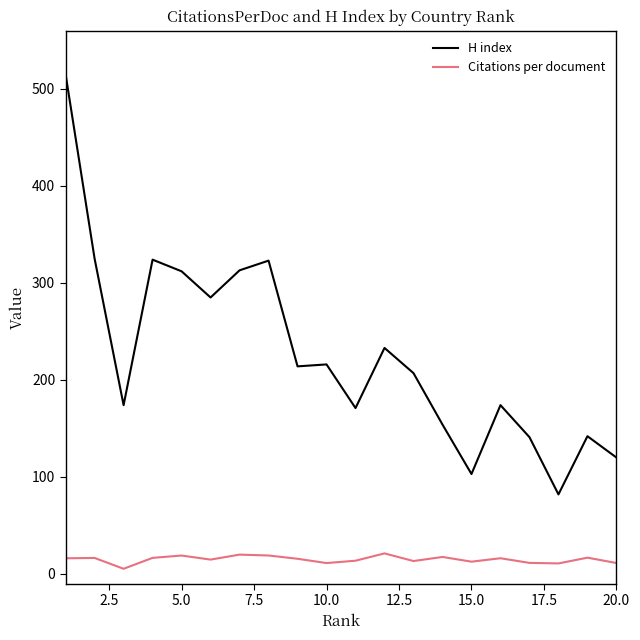

Does the chart display data point markers on the line(s)?

No